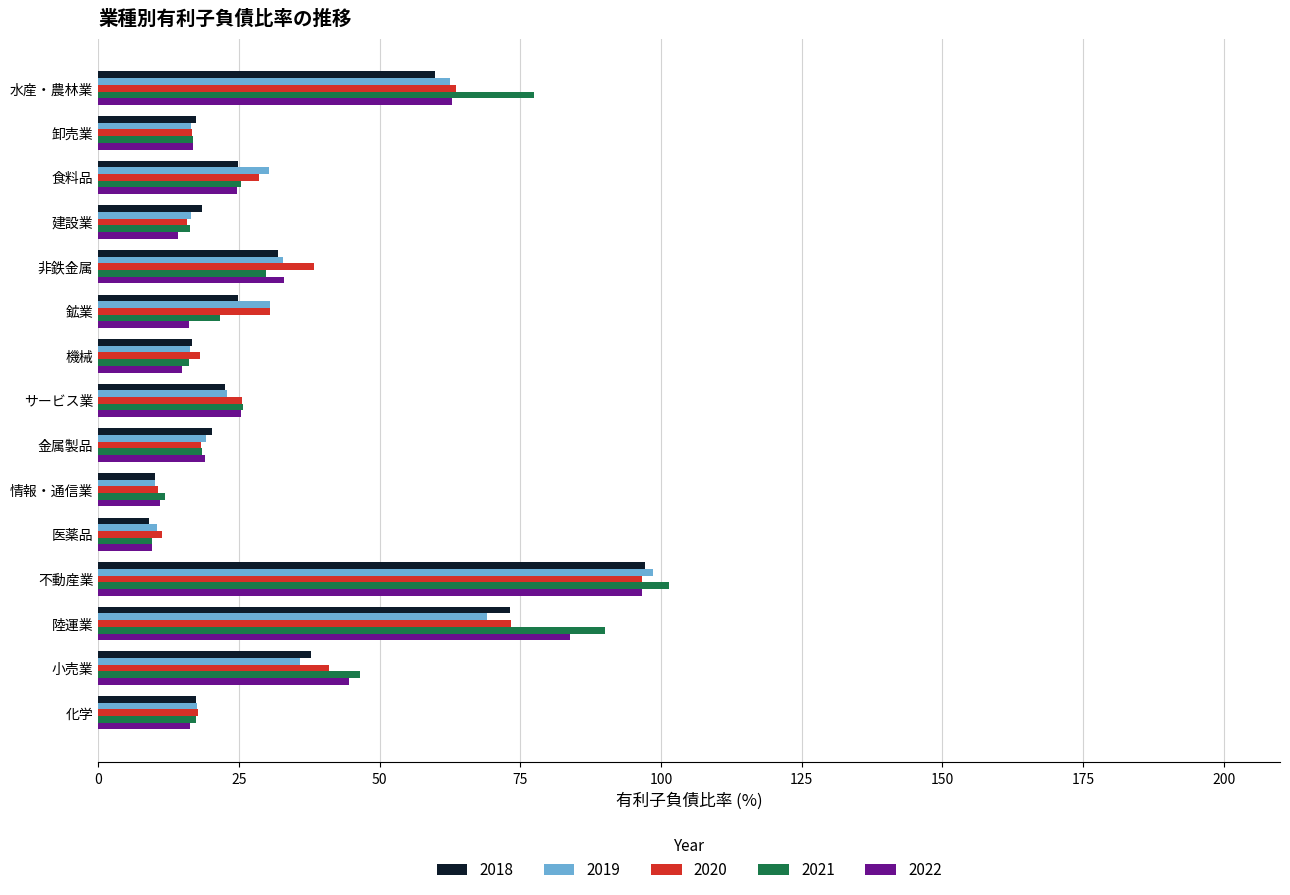

How many categories are shown in the chart?

15